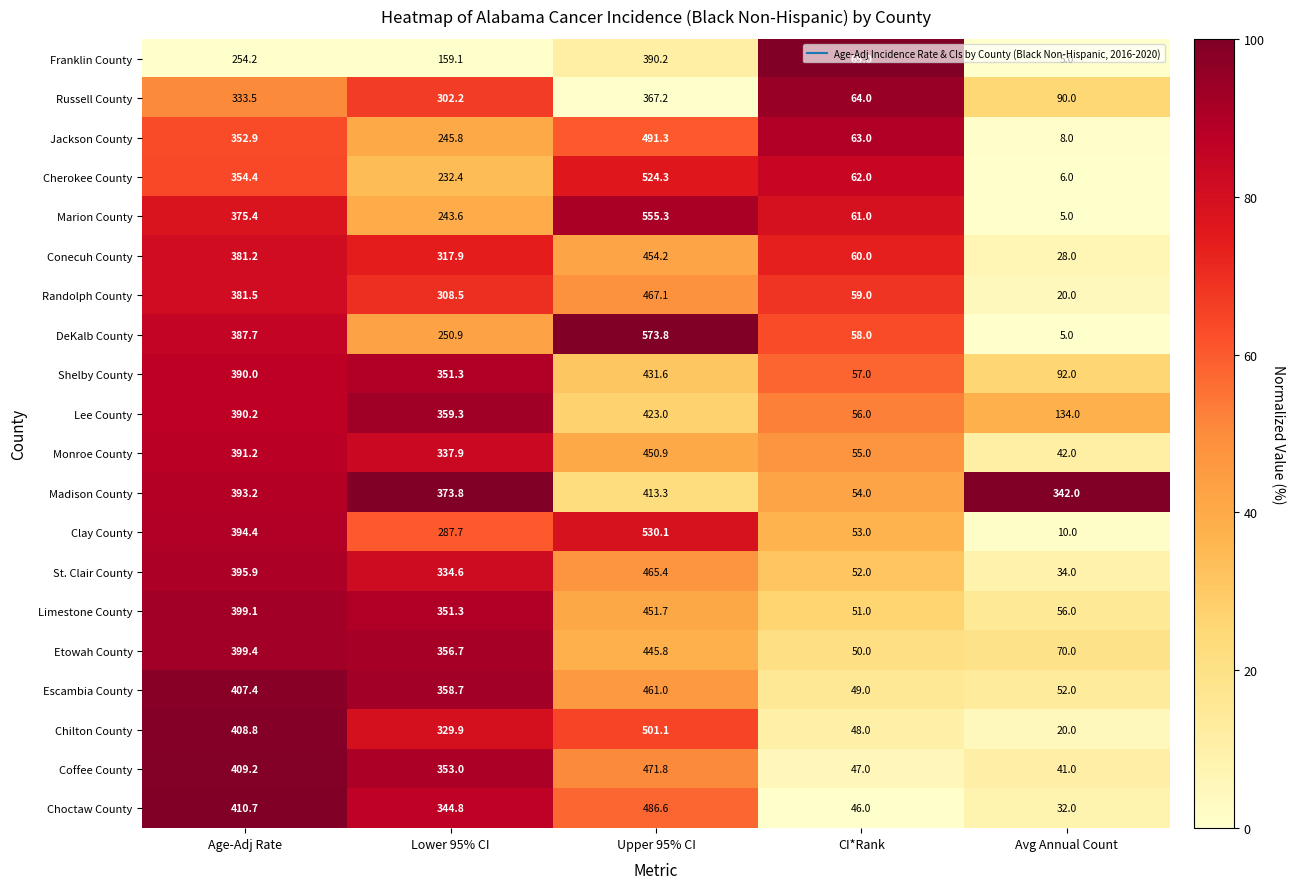

Is it true that Shelby County equals 390.0 at Age-Adj Rate?

True